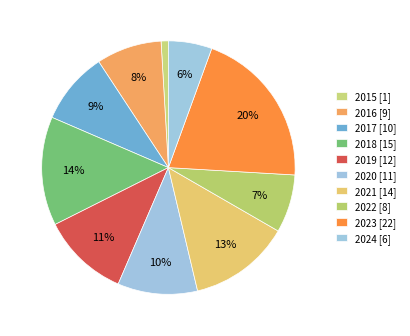

How many slices are in this pie chart?

10